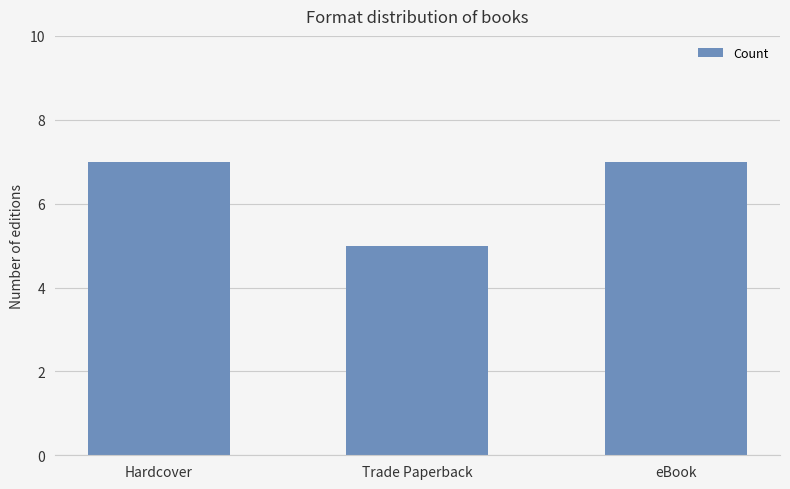

Count the number of data series in this chart.

1